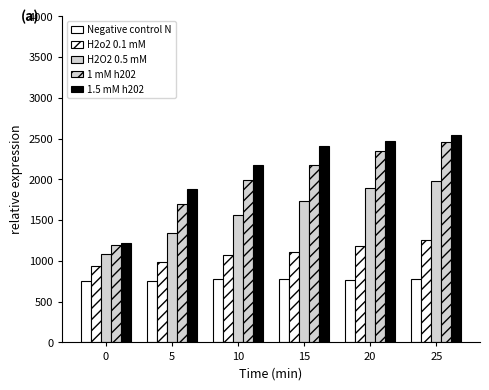

True or false: 1 mM h202 has a value of 748 at 20.

False